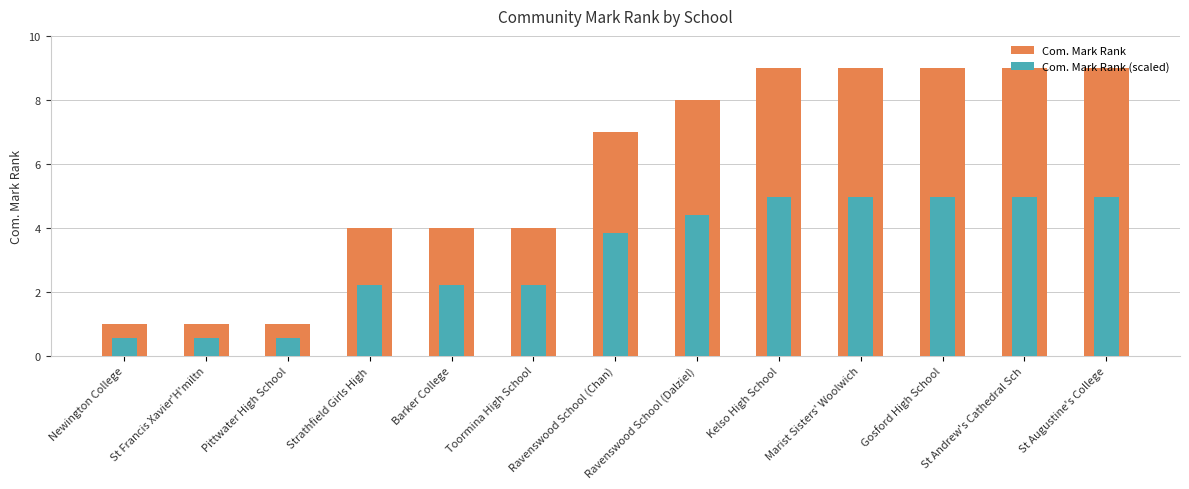

Is the value of Com. Mark Rank at Marist Sisters' Woolwich greater than the value of Com. Mark Rank (scaled) at Newington College?

Yes